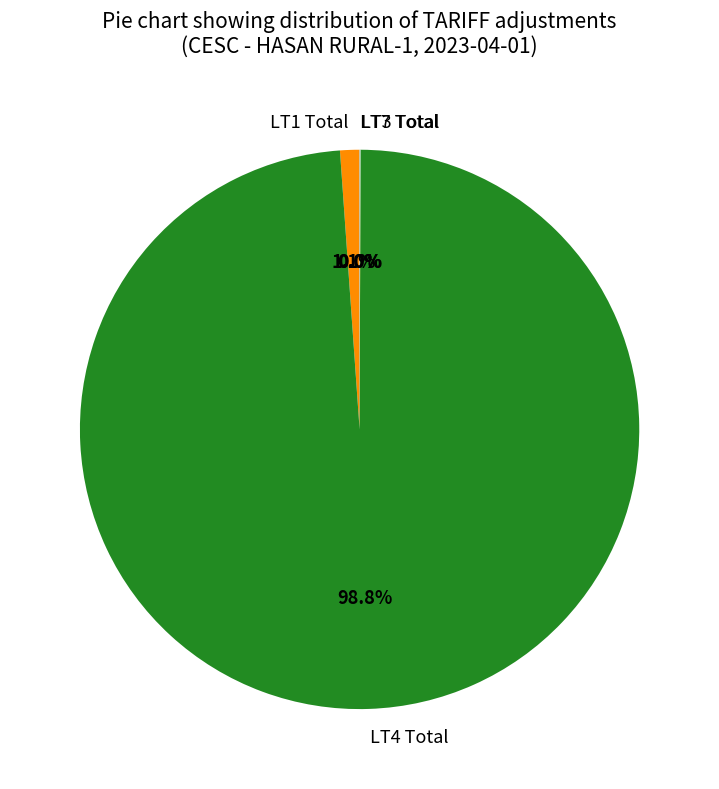

To the nearest percent, what is the difference between the largest and smallest slice percentages?

99%